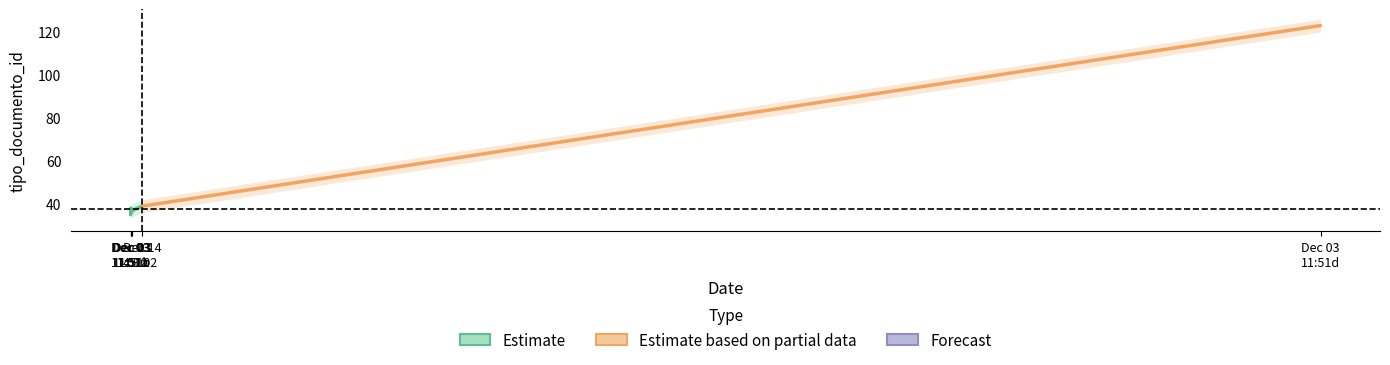

Reading left to right, transcribe all the data shown in this chart.

Estimate: 37	39
Estimate based on partial data: 39	123